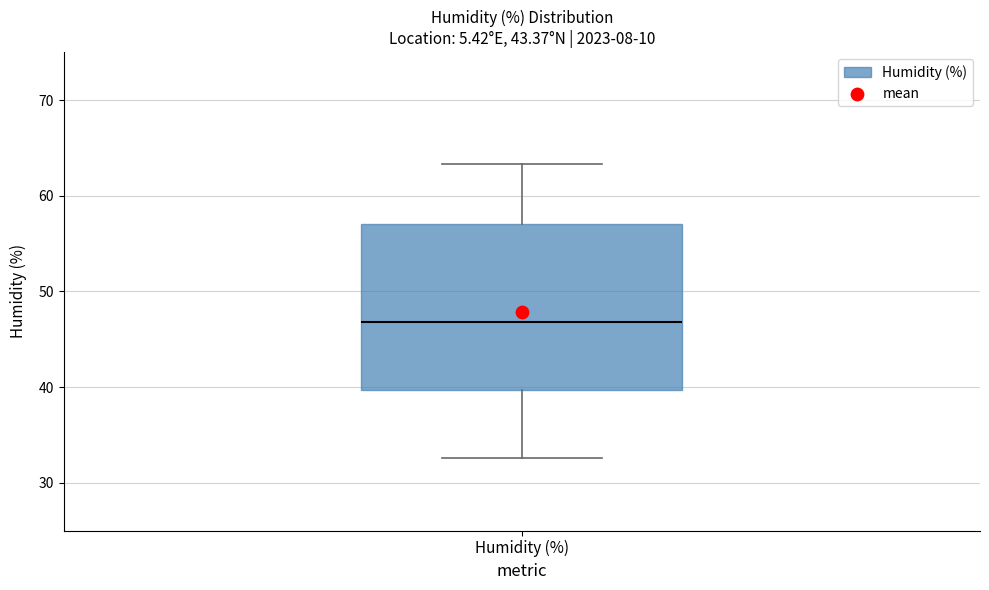

Where is the upper edge of the box for Humidity (%) on the y-axis? The values are not printed on the chart, so give them approximately, as read against the axis.

57